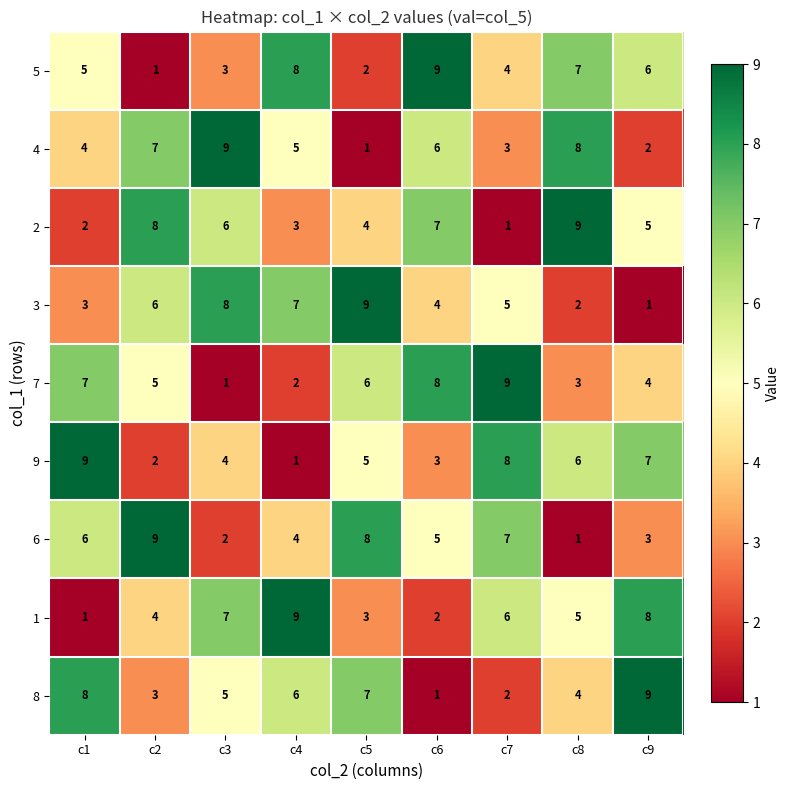

Is it true that 2 equals 1 at c4?

False